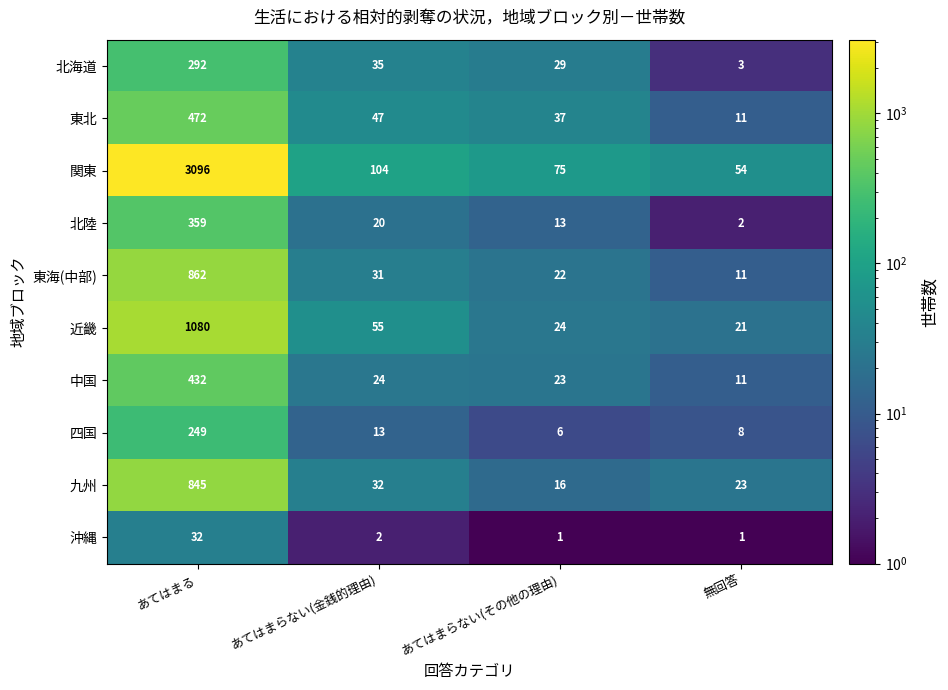

At which label does 近畿 first exceed 55?

あてはまる